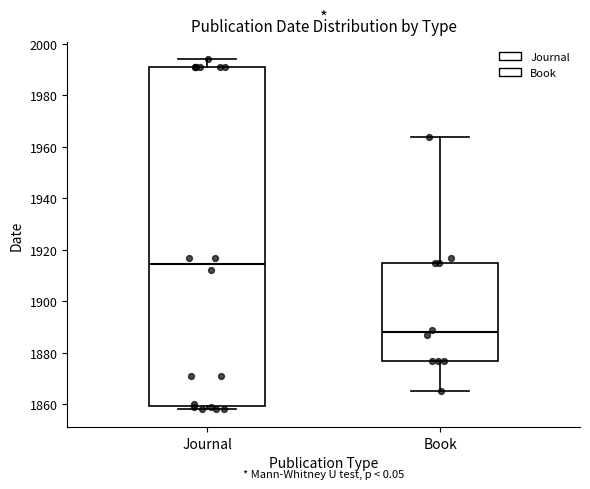

Where is the upper edge of the box for Book on the y-axis? The values are not printed on the chart, so give them approximately, as read against the axis.

1916